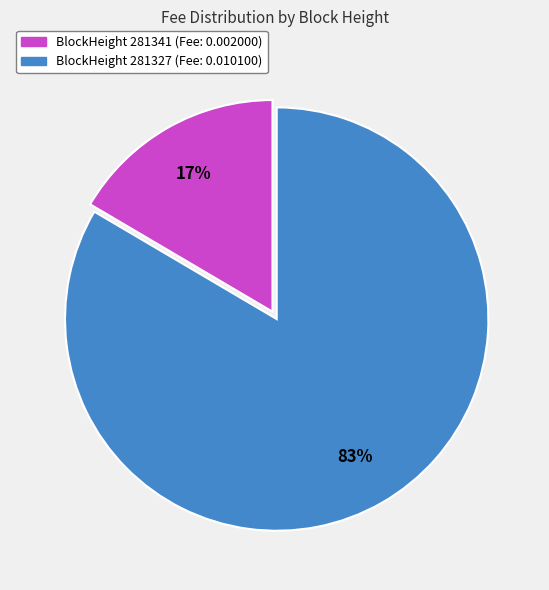

Which category has the smallest portion of the pie?

BlockHeight 281341 (Fee: 0.002000)